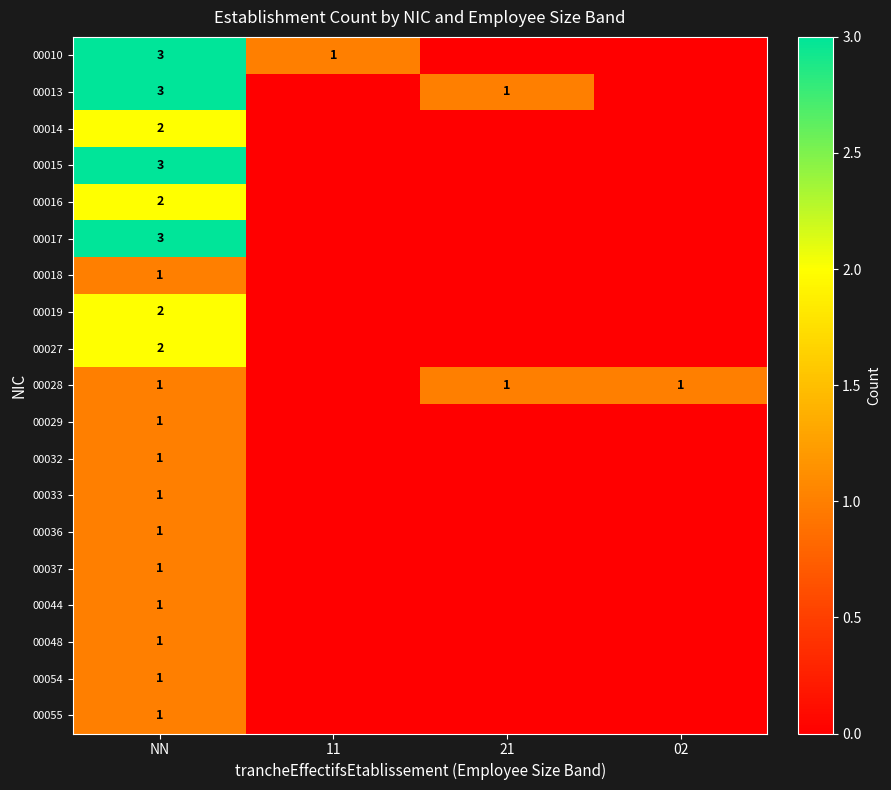

True or false: 00013 has a value of 1 at NN.

False